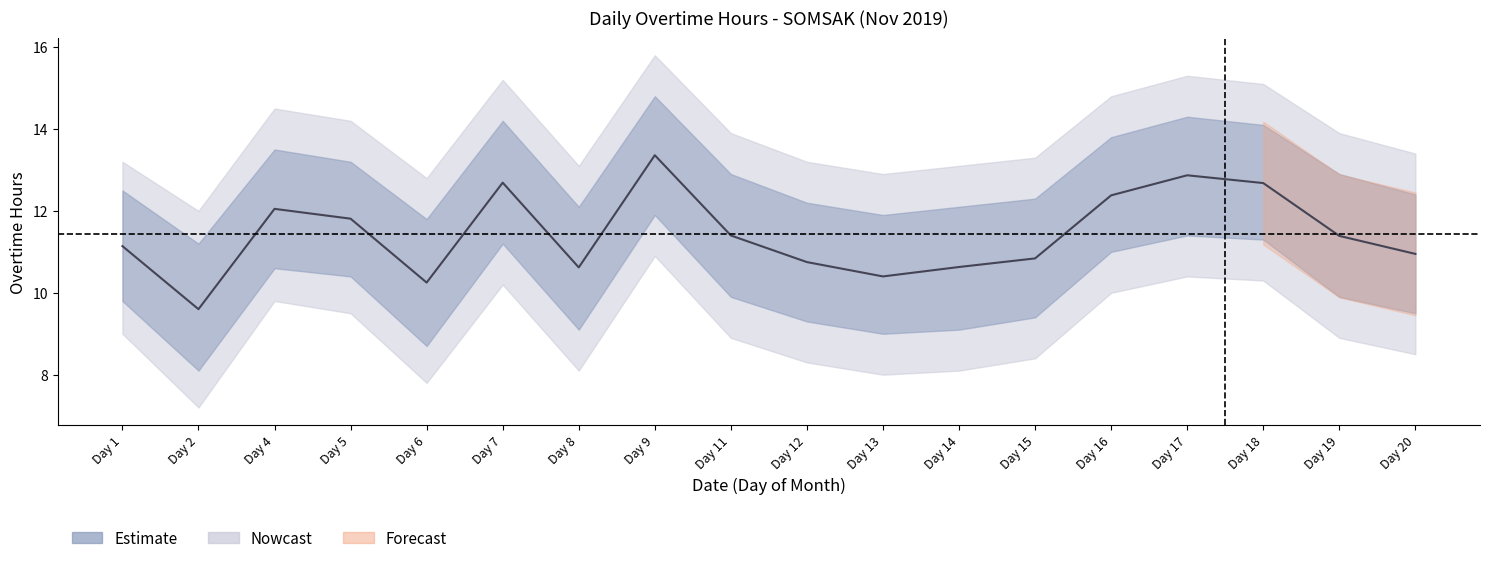

What is the value of the 16th point from the left?

12.7